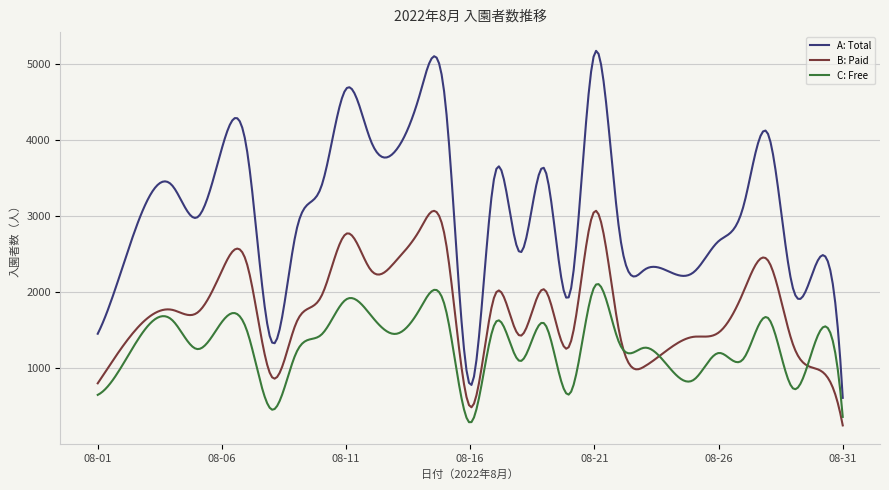

True or false: A: Total and B: Paid intersect in this chart.

False